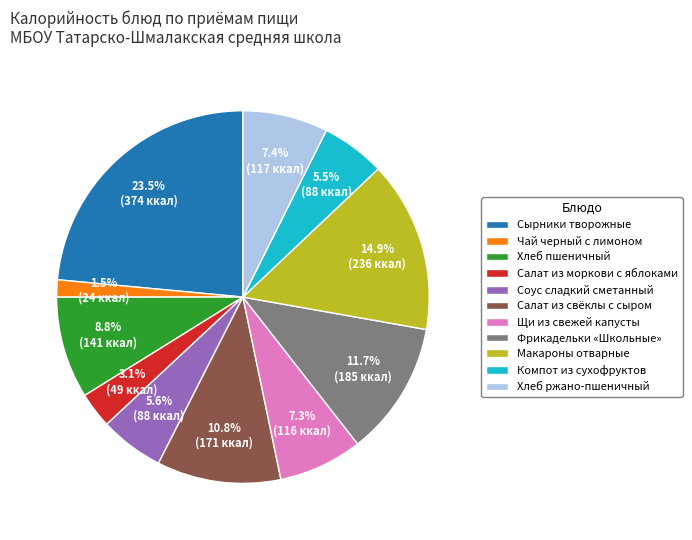

Between Щи из свежей капусты and Салат из свёклы с сыром, which is larger?

Салат из свёклы с сыром